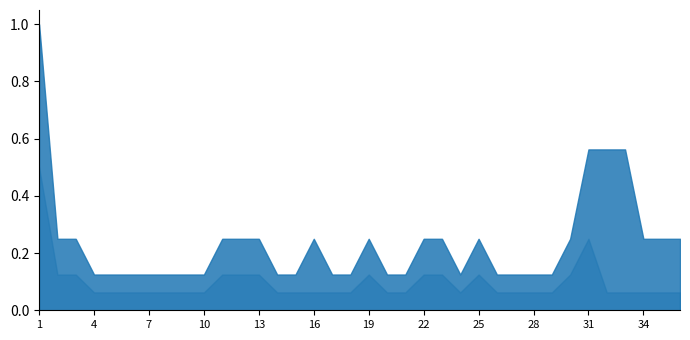

What is the greatest value displayed?

1.0